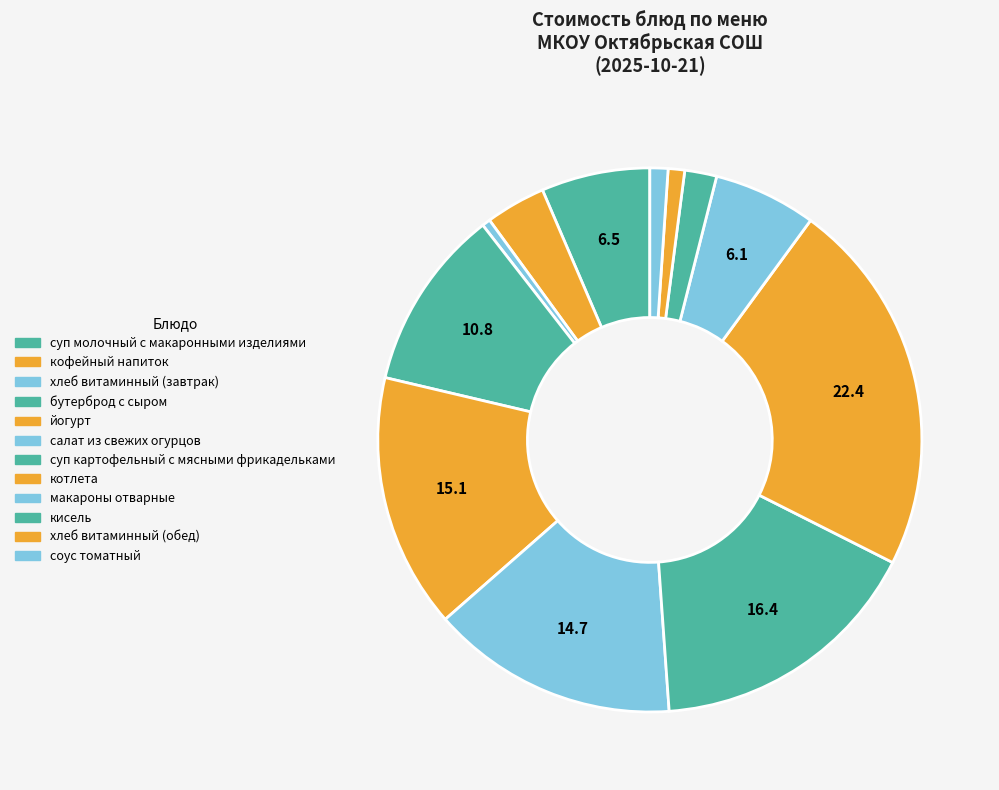

Rank the categories by value from lowest to highest.

хлеб витаминный (завтрак), хлеб витаминный (обед), соус томатный, кисель, кофейный напиток, макароны отварные, суп молочный с макаронными изделиями, бутерброд с сыром, салат из свежих огурцов, йогурт, суп картофельный с мясными фрикадельками, котлета